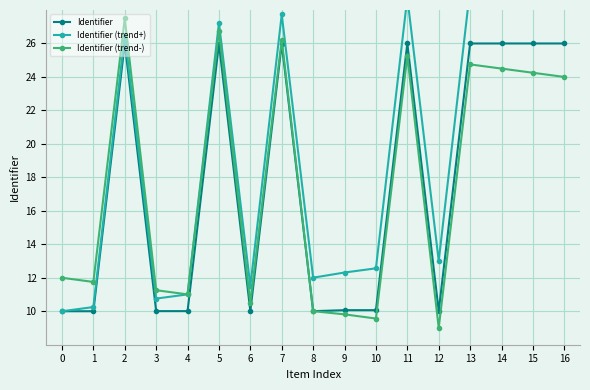

At which label does Identifier (trend+) first exceed 13?

2